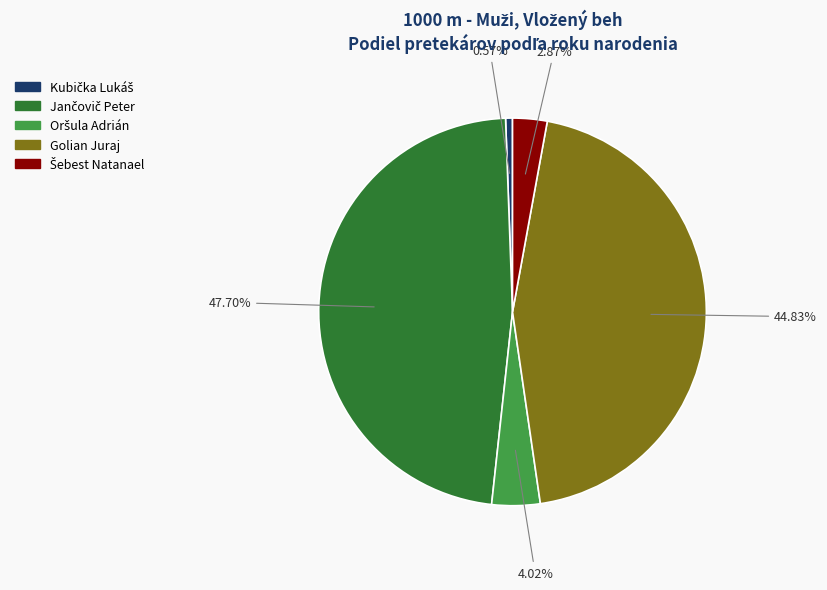

How many segments does this pie chart have?

5